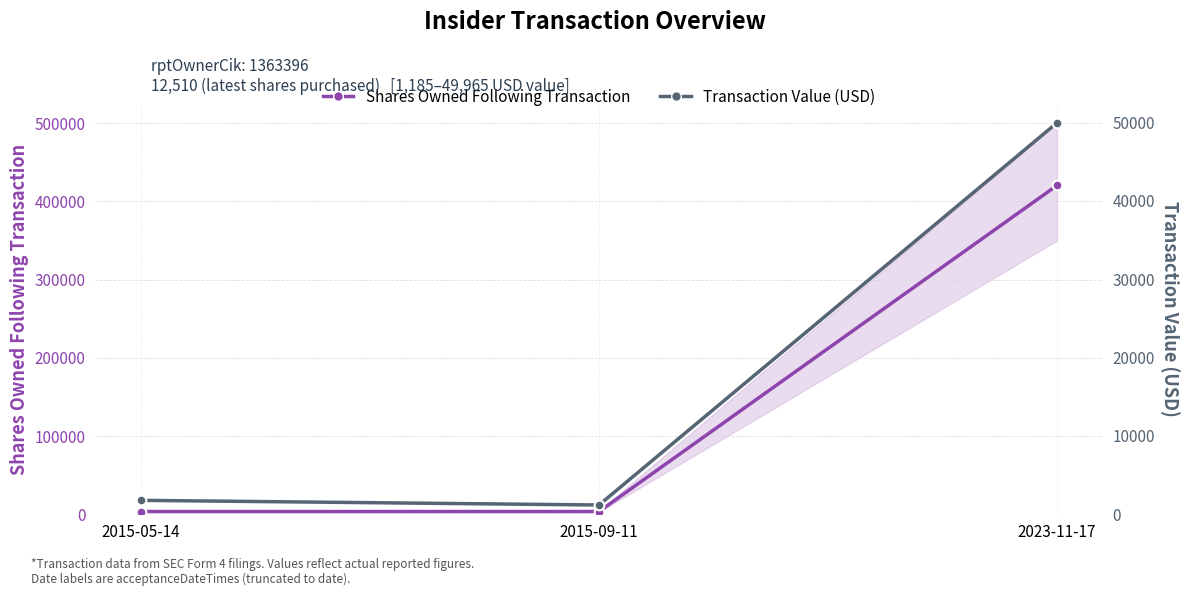

What is the difference between the maximum and minimum values in the Transaction Value (USD) series?

48780